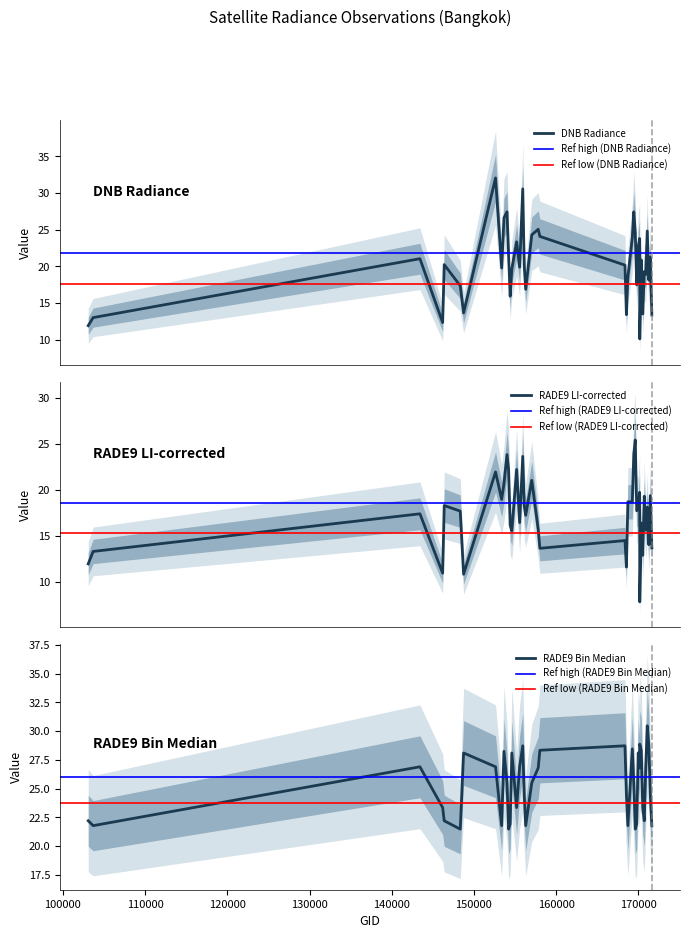

Which series has the largest range (max minus min)?

dnbrad